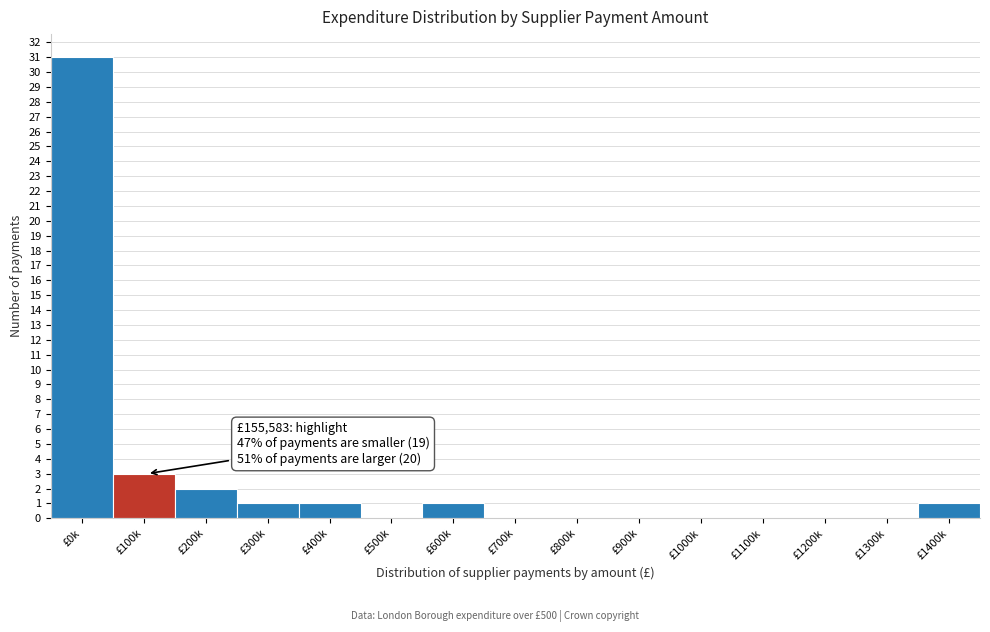

Reading right to left, list all the values displayed in this chart.

£1400k=1	£1300k=0	£1200k=0	£1100k=0	£1000k=0	£900k=0	£800k=0	£700k=0	£600k=1	£500k=0	£400k=1	£300k=1	£200k=2	£100k=3	£0k=31